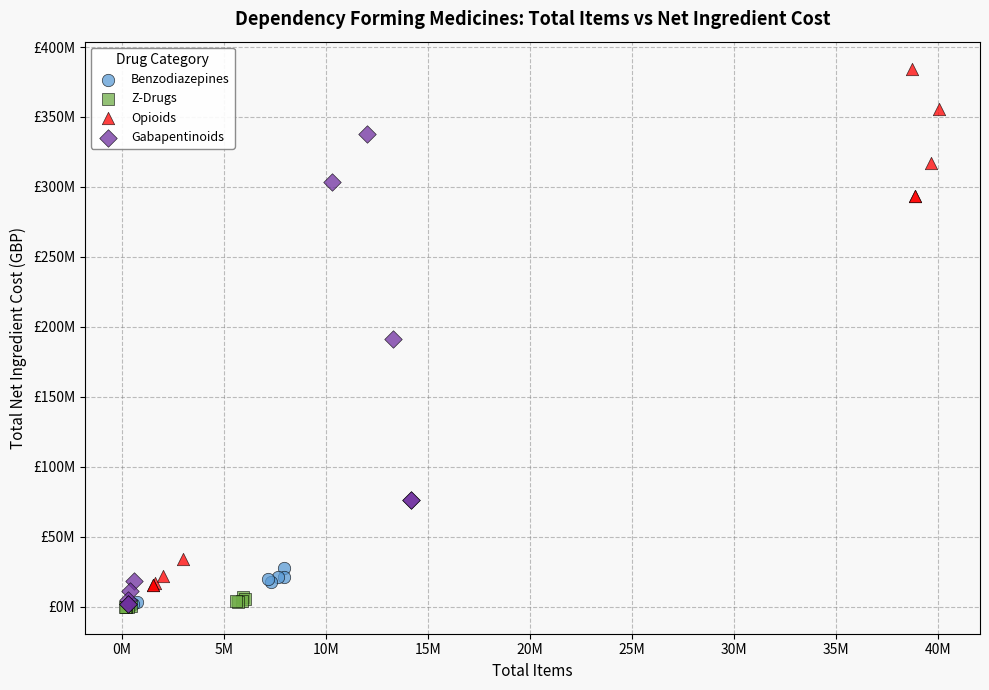

What are all the series names shown in the legend?

Benzodiazepines, Z-Drugs, Opioids, Gabapentinoids